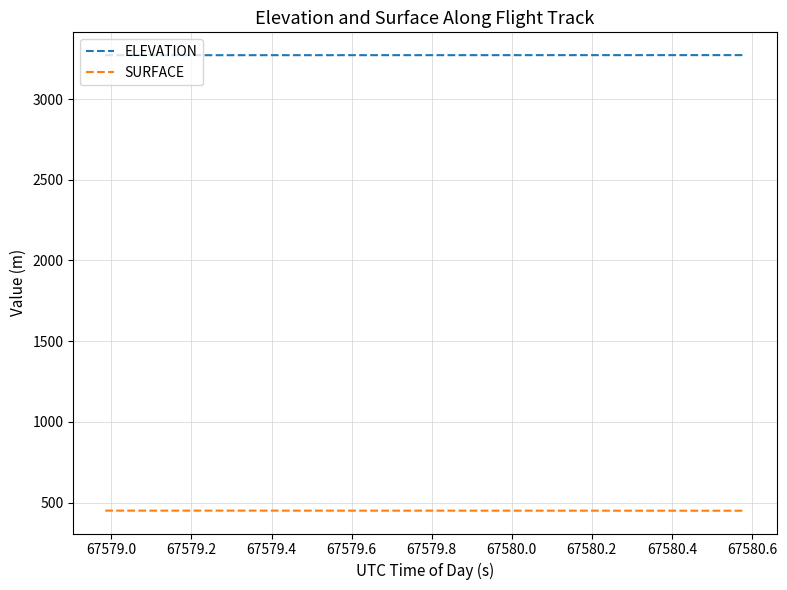

Is this an area chart (filled region under the line)?

No